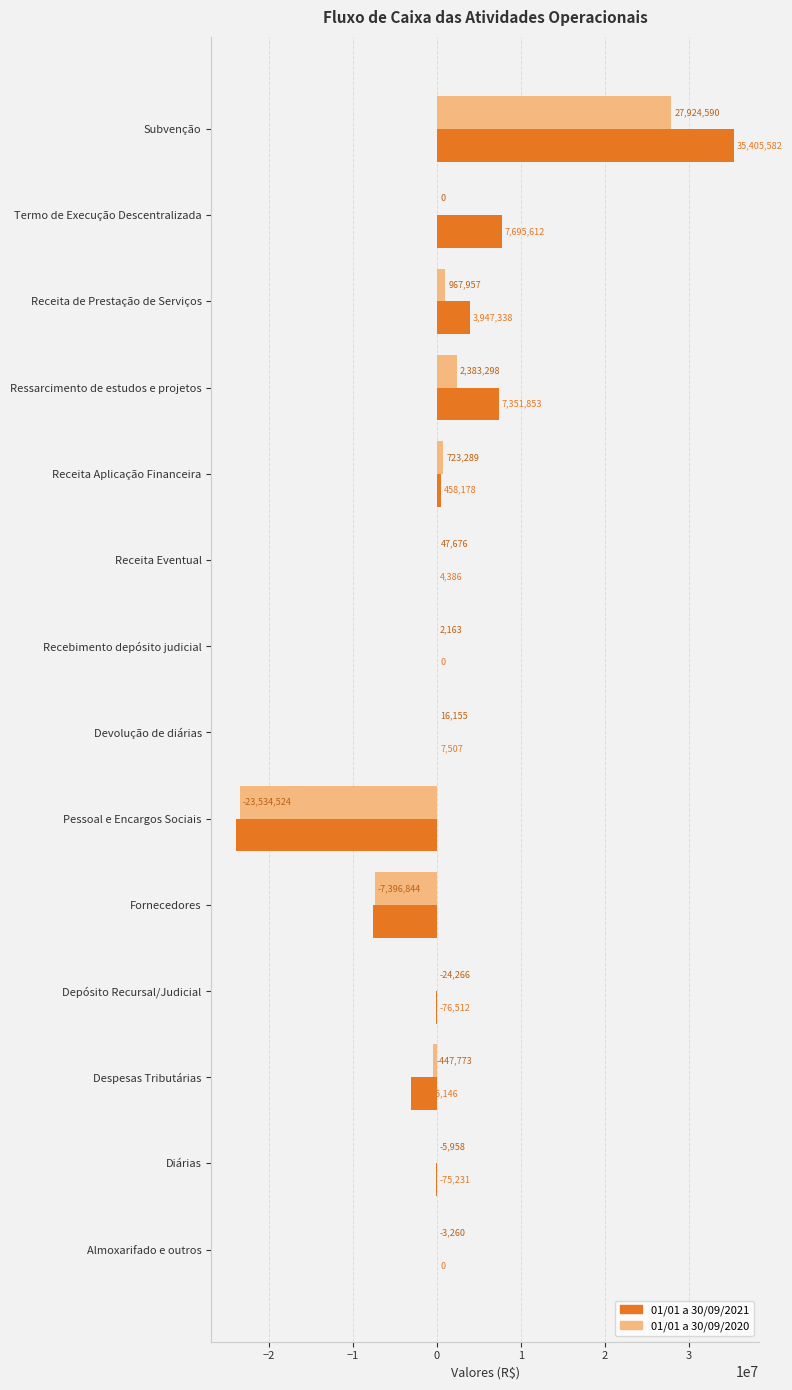

What is the total value across all series at Termo de Execução Descentralizada?

7695612